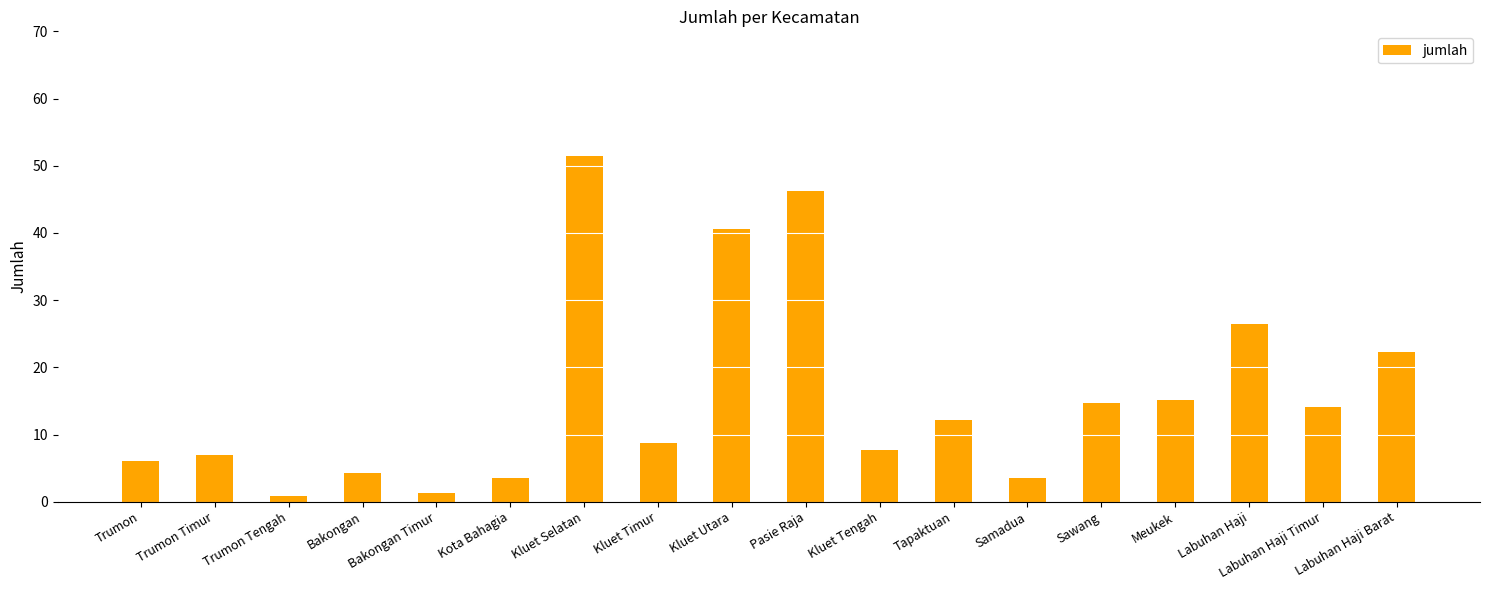

What is the maximum value shown in the chart?

51.5